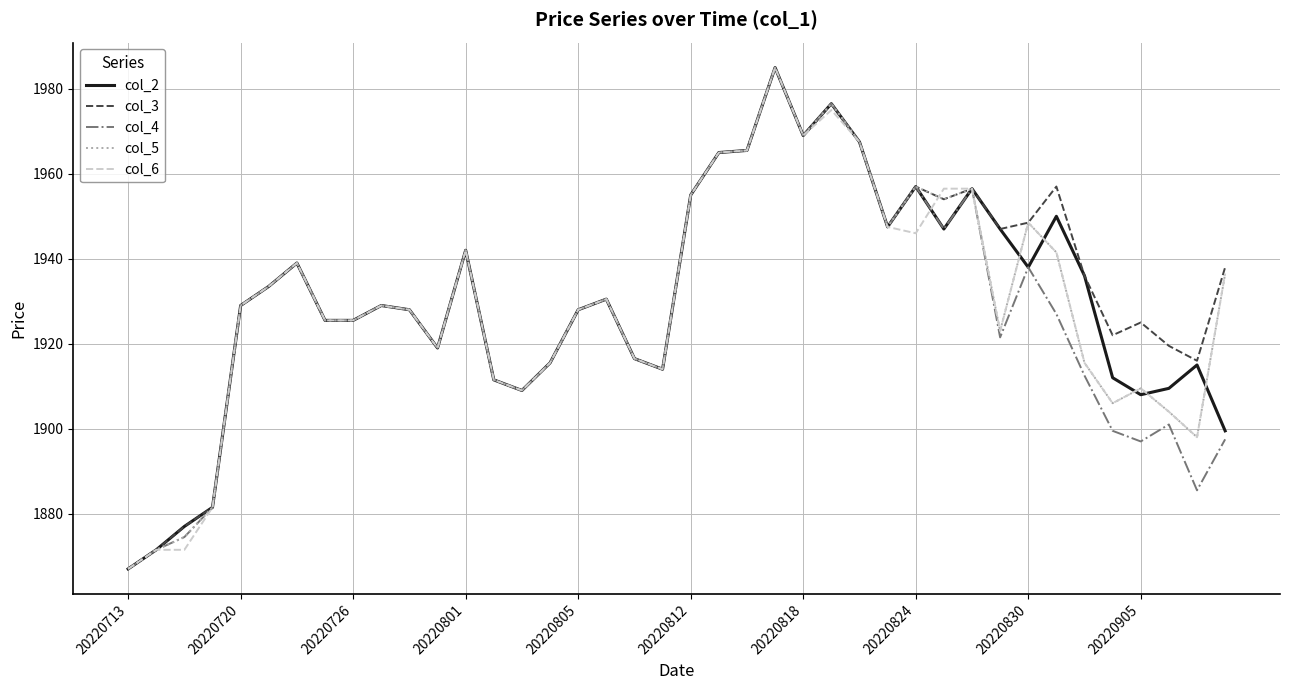

What is the maximum value shown in the chart?

1985.0